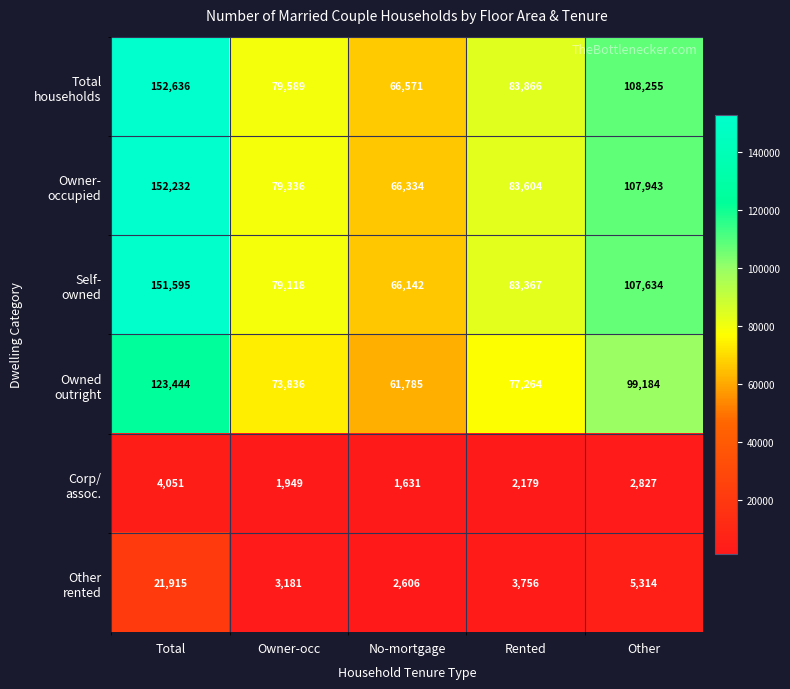

What is the greatest value displayed?

152636